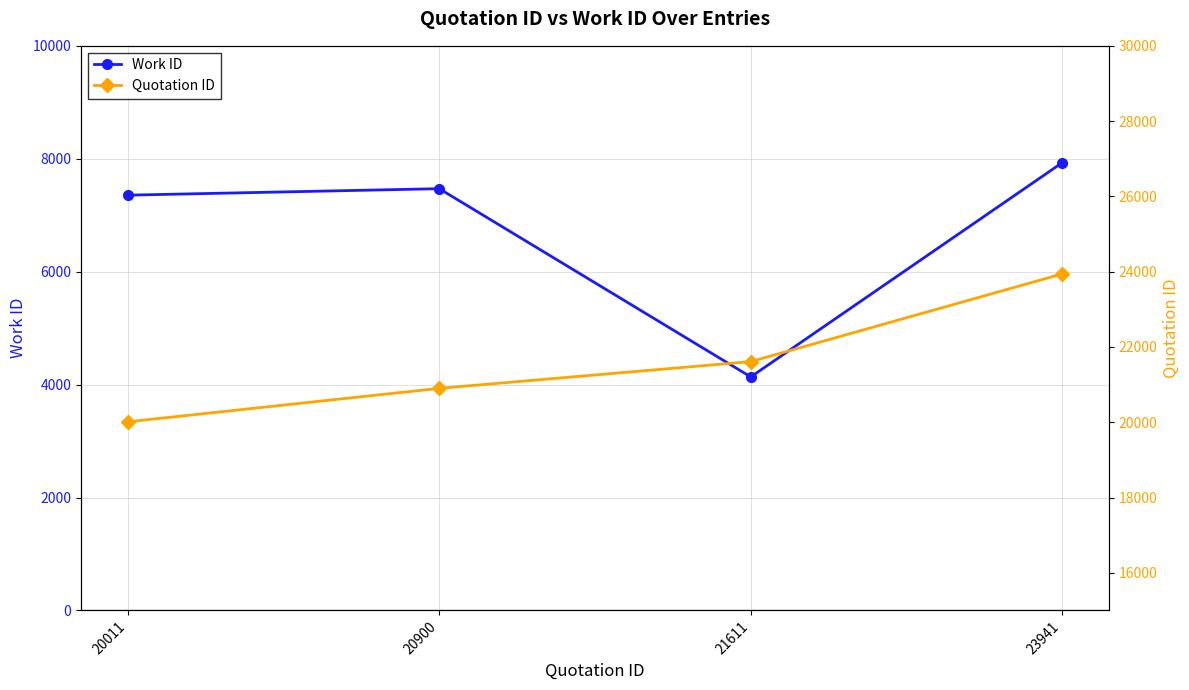

How many interior local peaks does the Work ID series have?

1